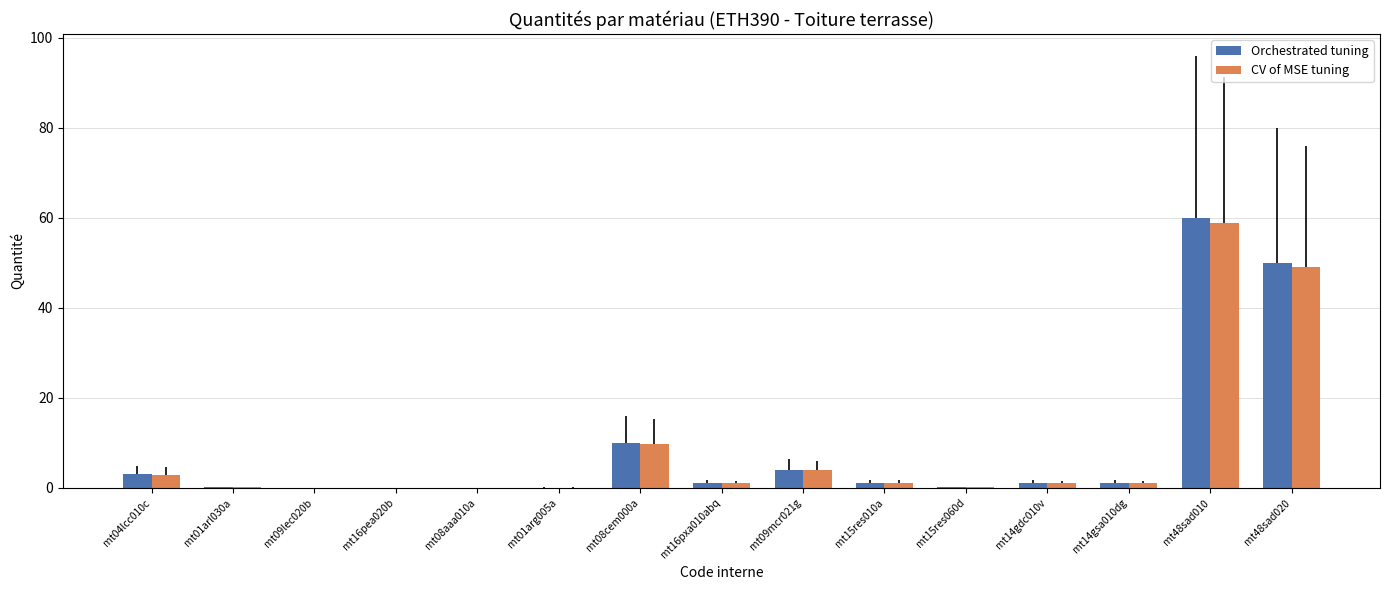

Which category has the highest value in the CV of MSE tuning series?

mt48sad010